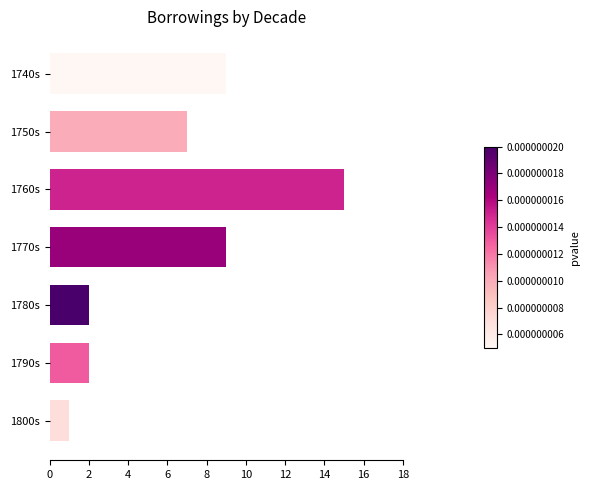

The chart shows a value of 3 at 1740s. True or false?

False